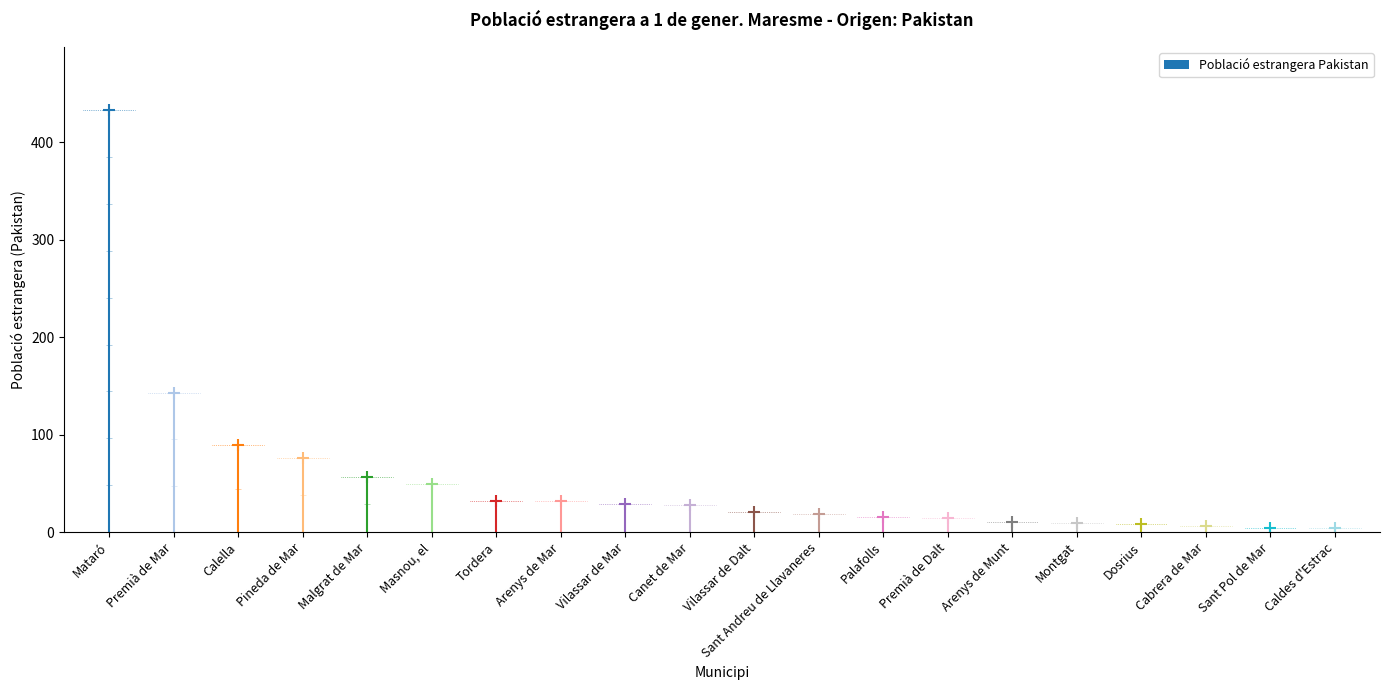

What value does the data have at Malgrat de Mar?

57